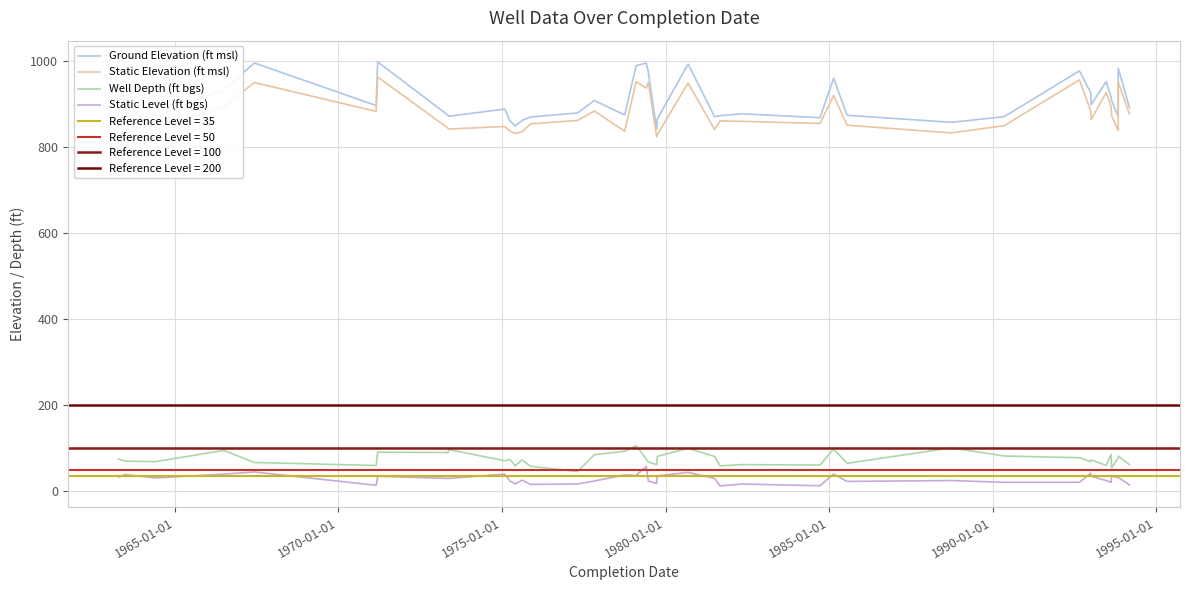

What is the highest value of the Static Level (ft bgs) series?

58.0